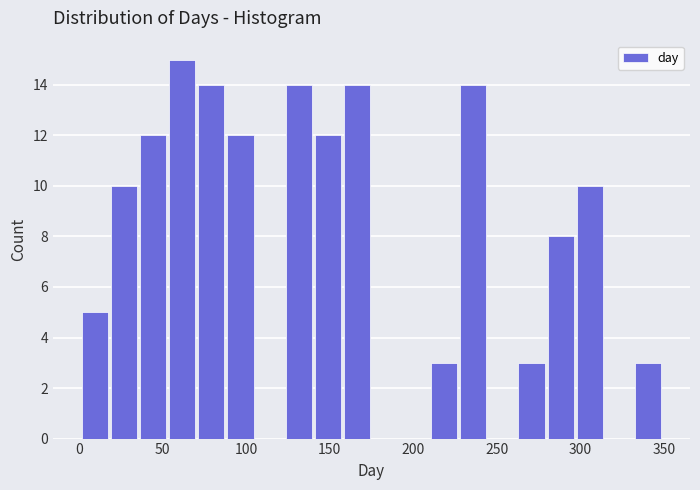

Read against the x-axis, roughly where is the centre of the tallest bar?

60